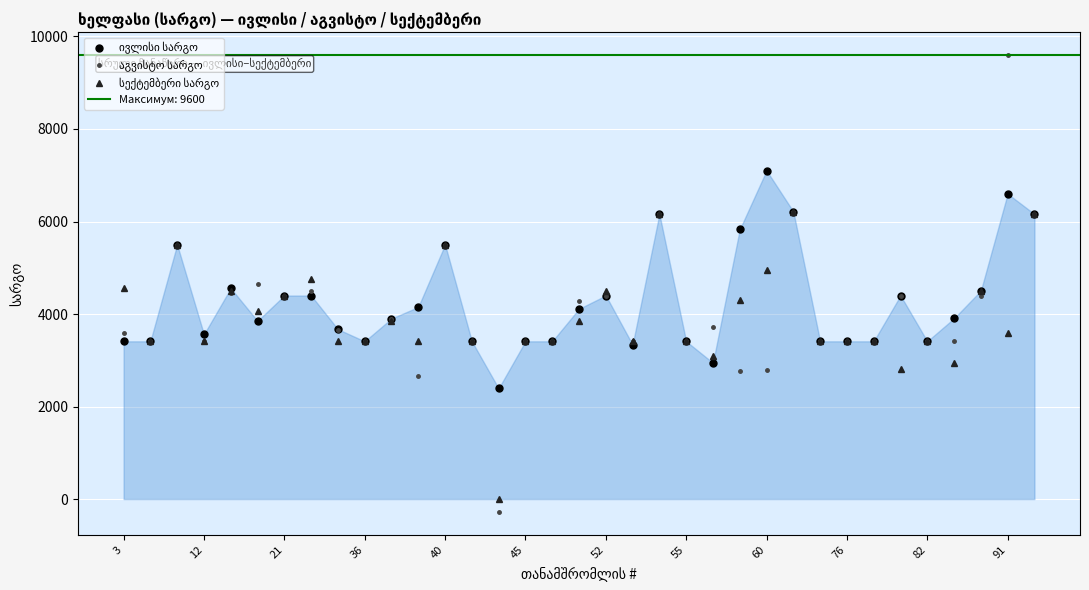

Is the value of სექტემბერი სარგო at 76 greater than the value of ივლისი სარგო at 28?

No